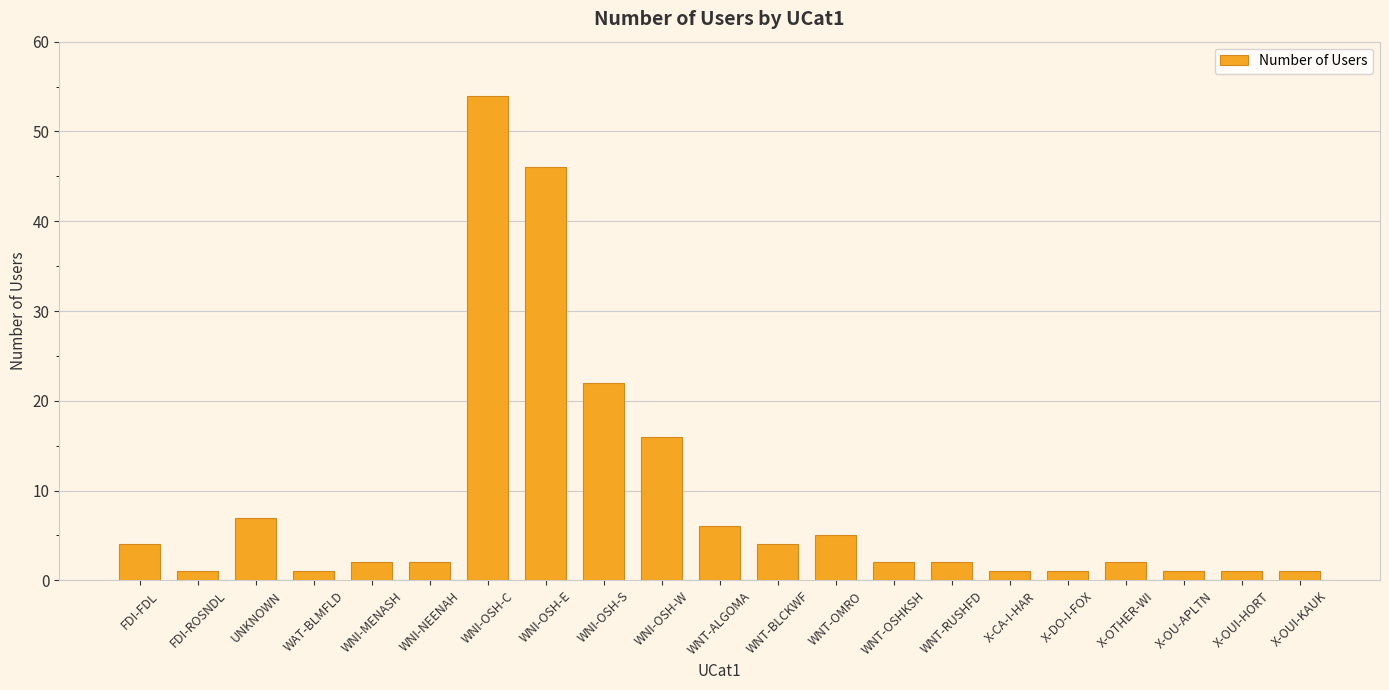

What is the label of the 12th bar from the right?

WNI-OSH-W